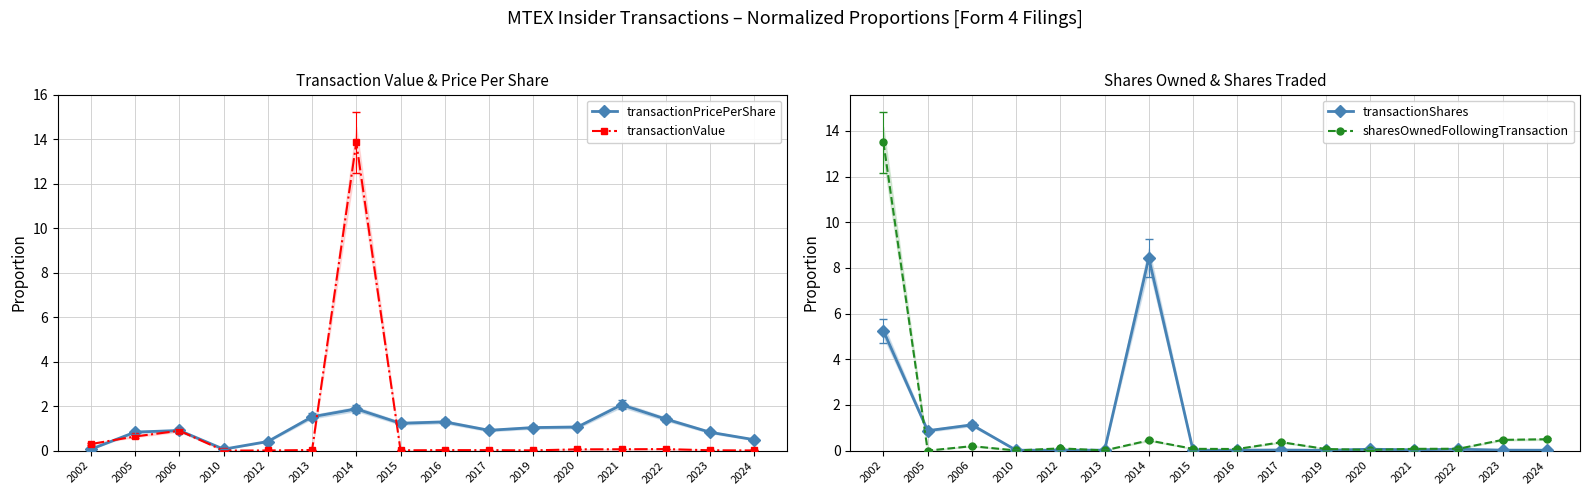

Which series has the largest total across all categories?

transactionPricePerShare